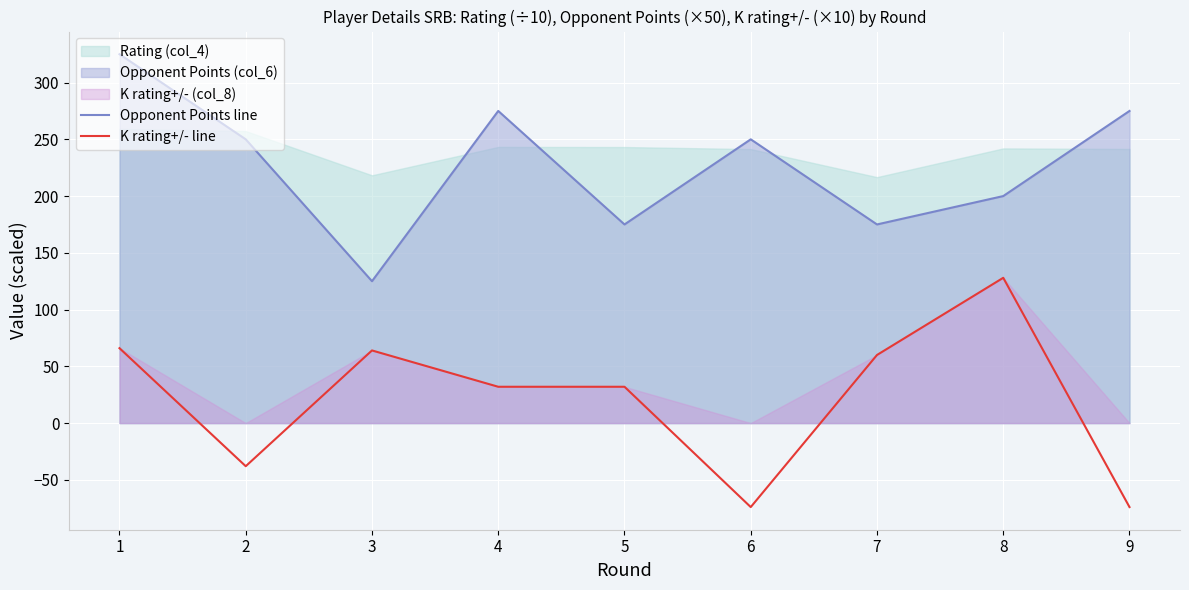

Which has a higher value, 2 or 6?

2